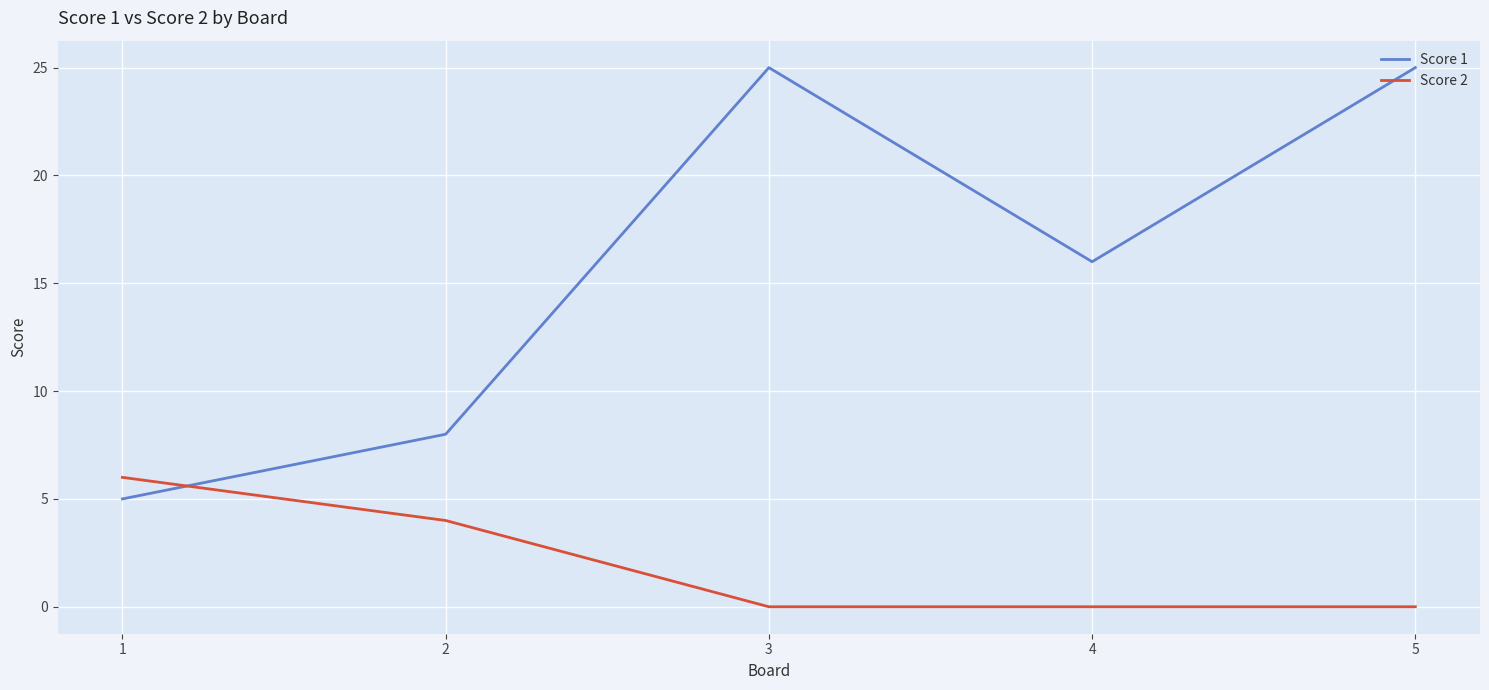

What is the difference between the Score 1 values at 3 and 1?

20